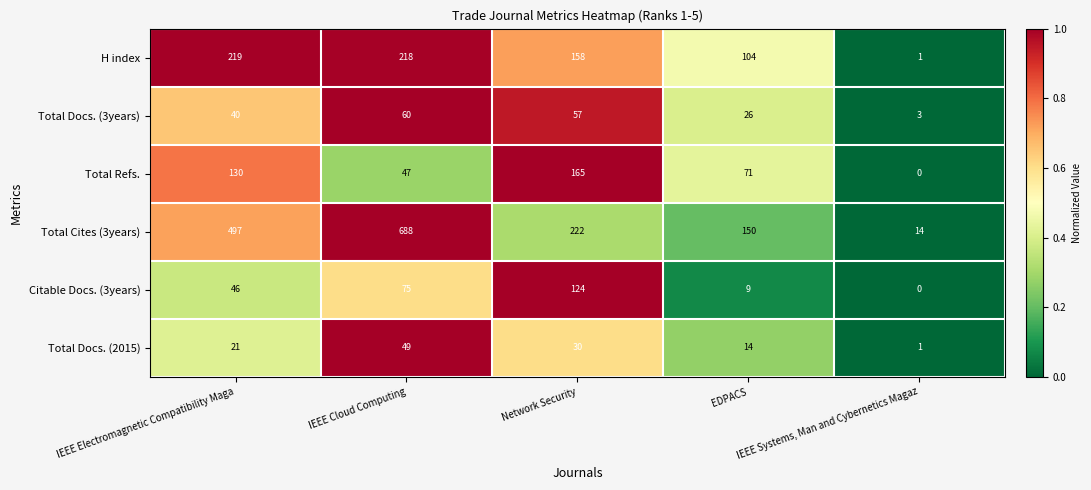

Which series has the largest total across all categories?

Total Cites (3years)